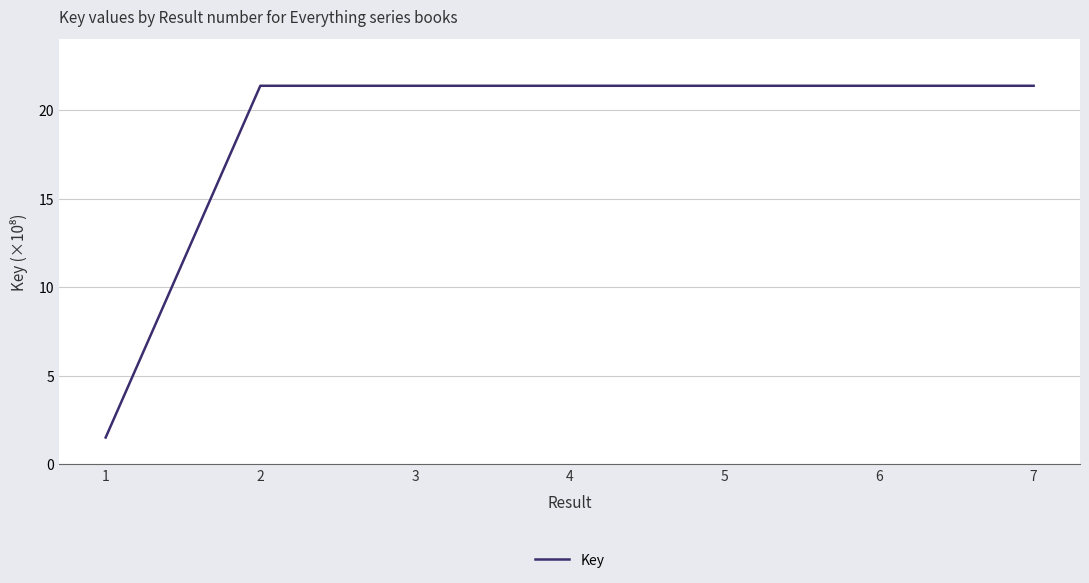

At which label does the data first exceed 2137667275?

3